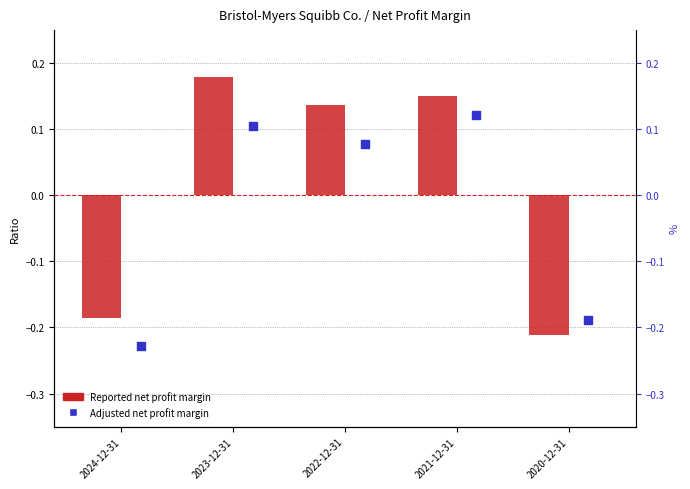

What is the total value across all series at 2024-12-31?

-0.4